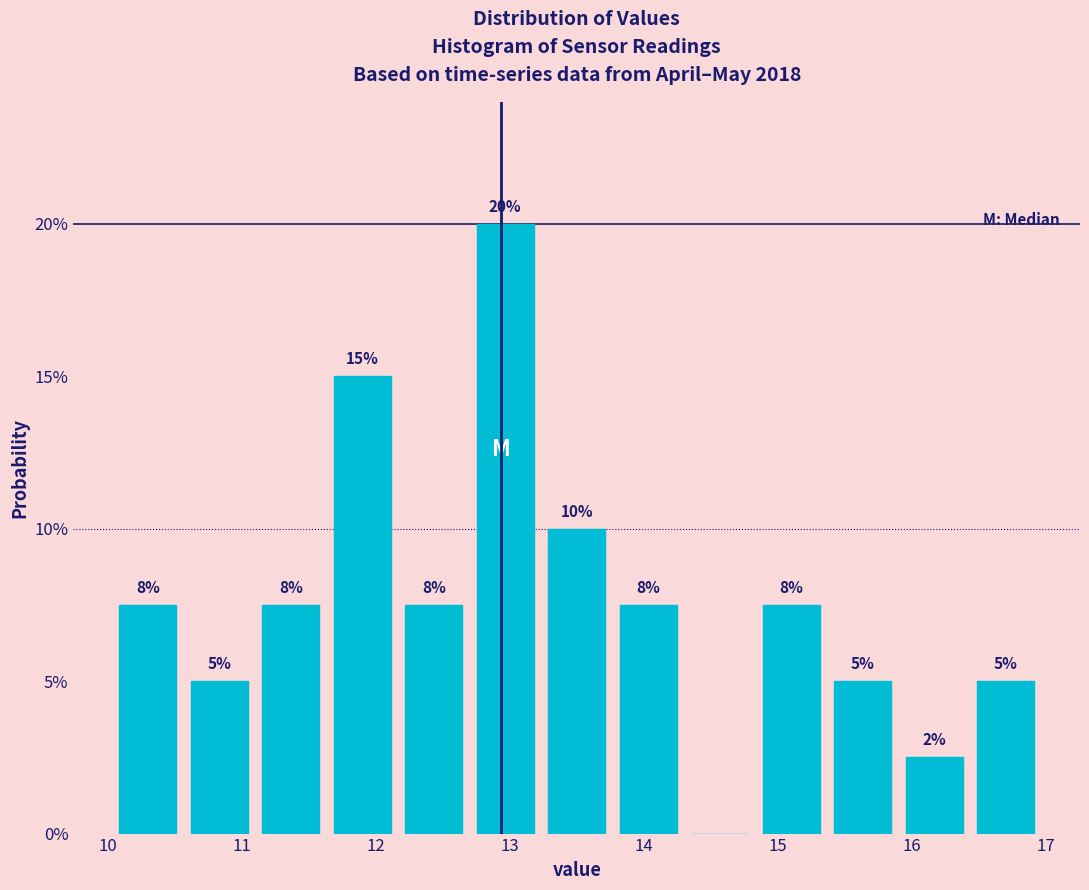

Which range on the x-axis has the tallest bar?

12.7 to 13.2